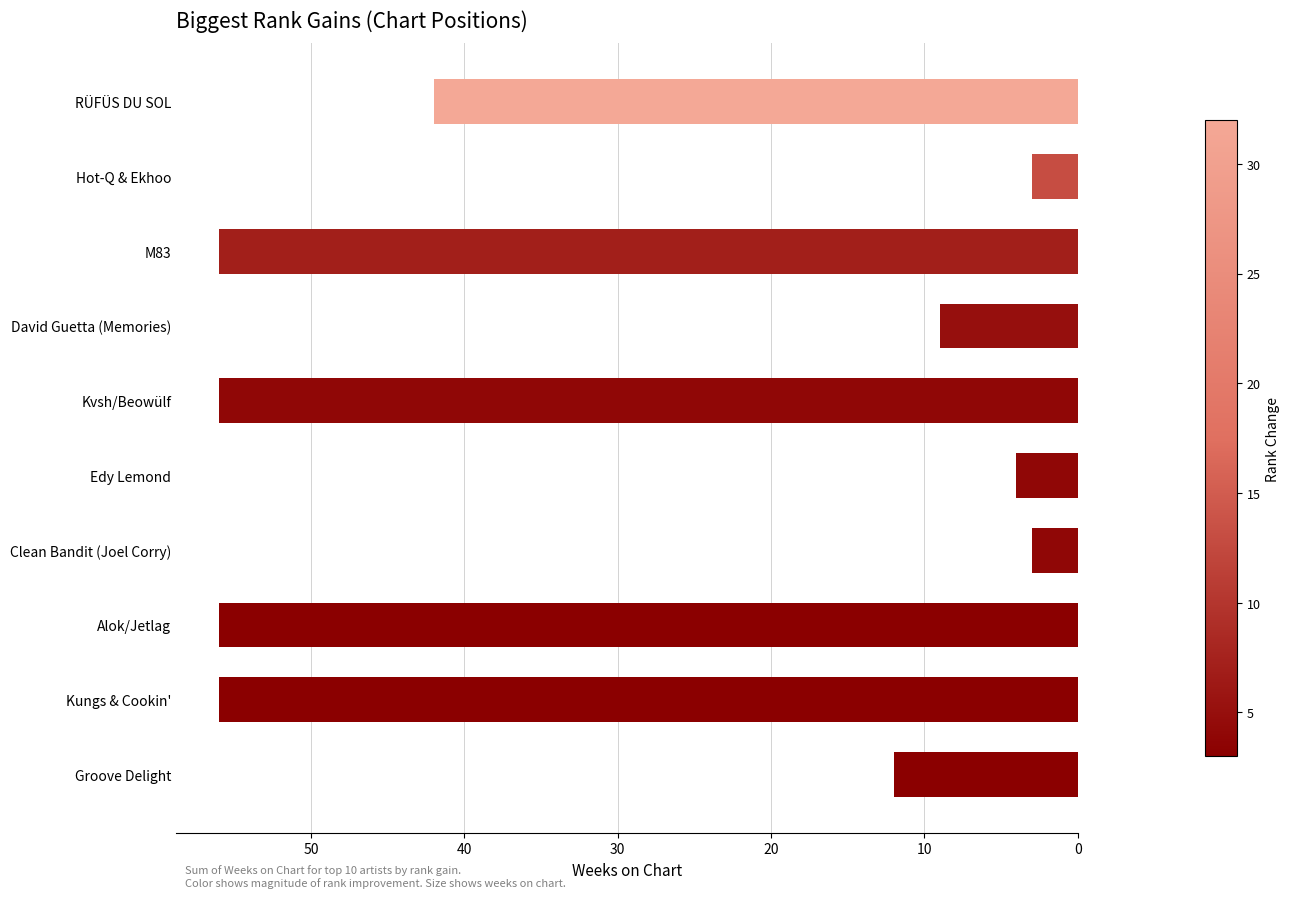

Is it true that the value at David Guetta (Memories) is 3?

False